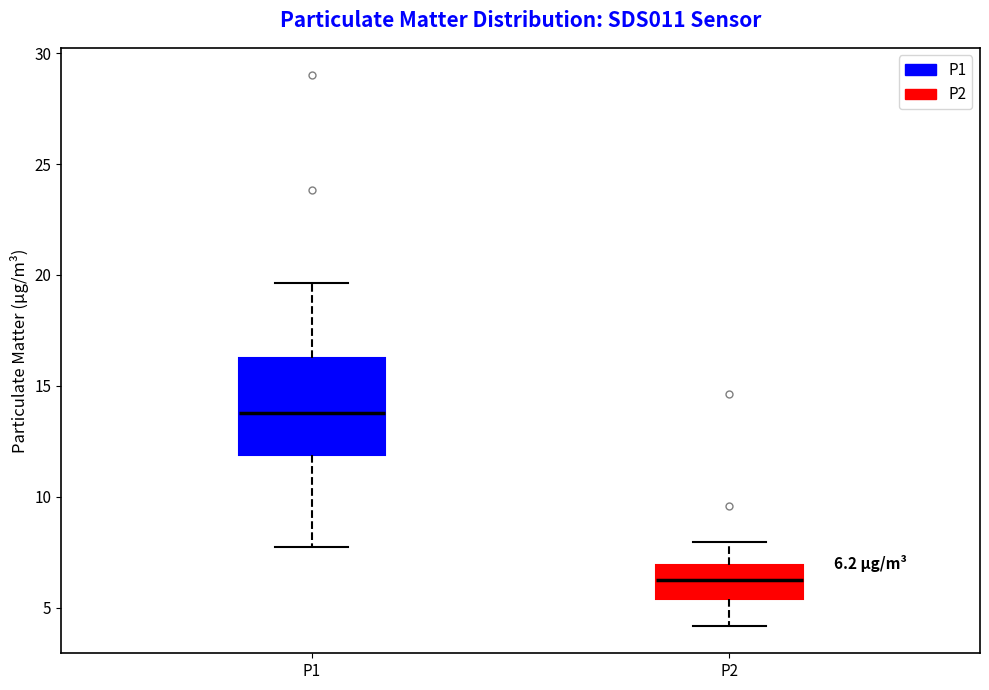

Comparing the boxes themselves (not the whiskers), which one is the tallest?

P1